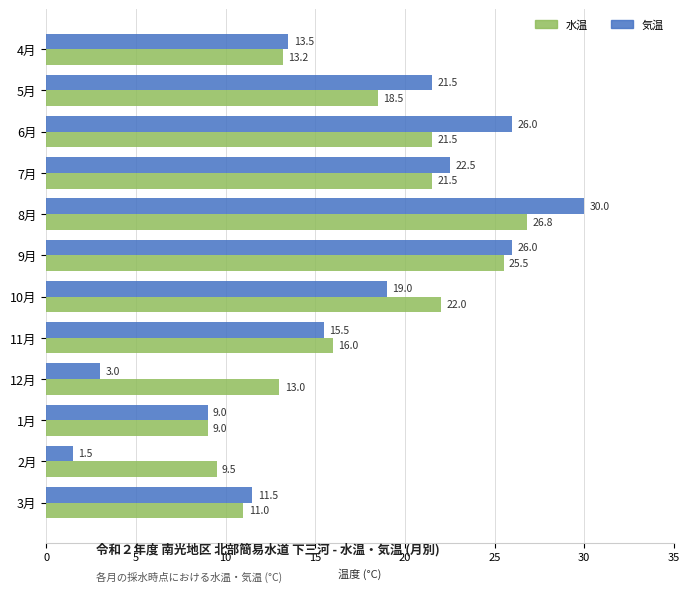

Which series has the widest spread of values?

気温